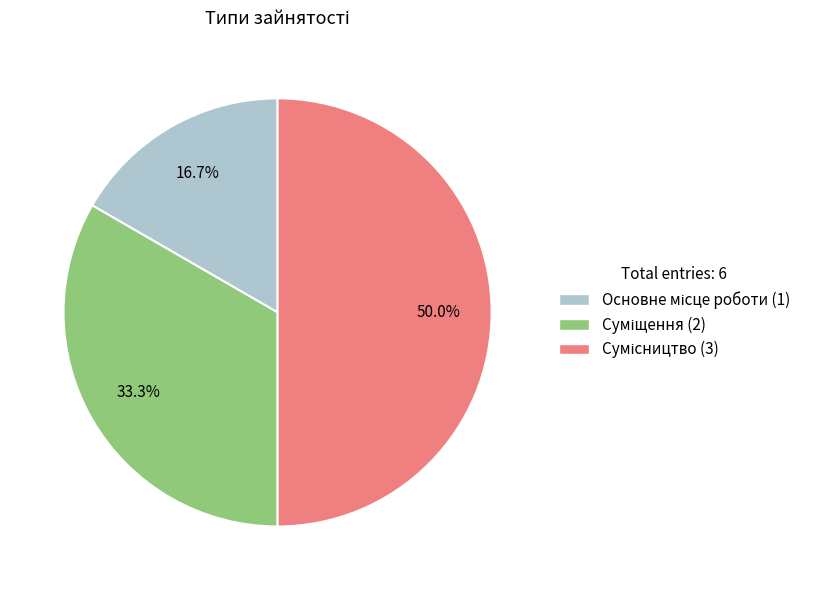

Is it true that Основне місце роботи is 17% of the pie?

True